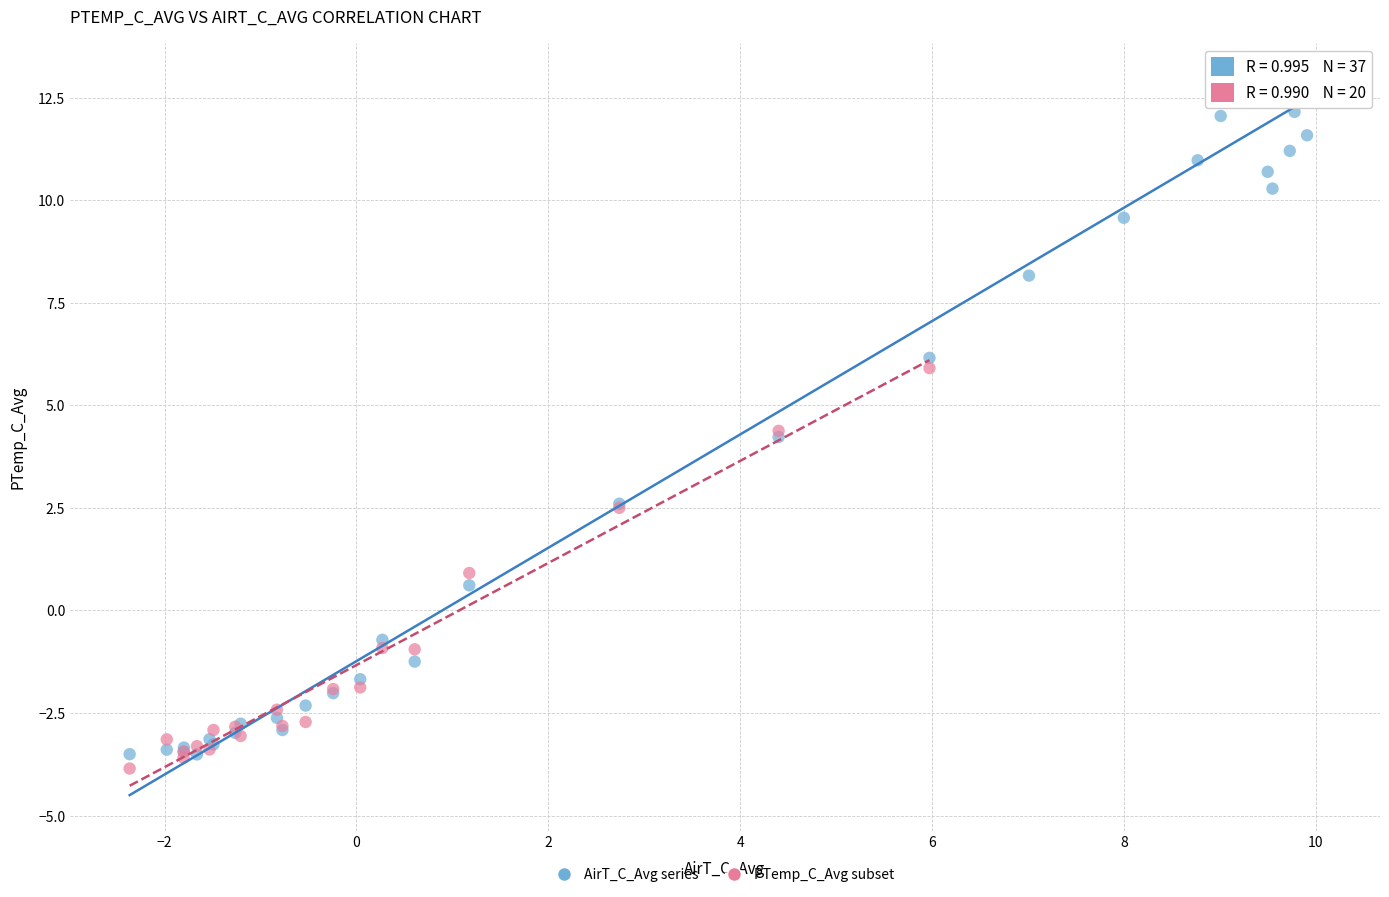

Which series has the widest spread of Y values?

AirT_C_Avg series